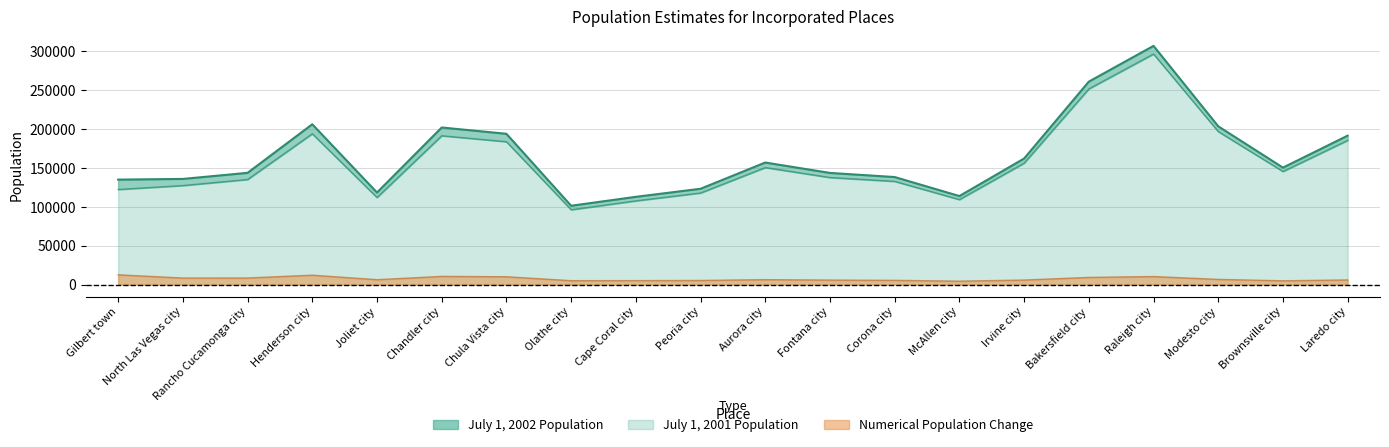

What is the sum of all July 1, 2002 Population values?

3301017